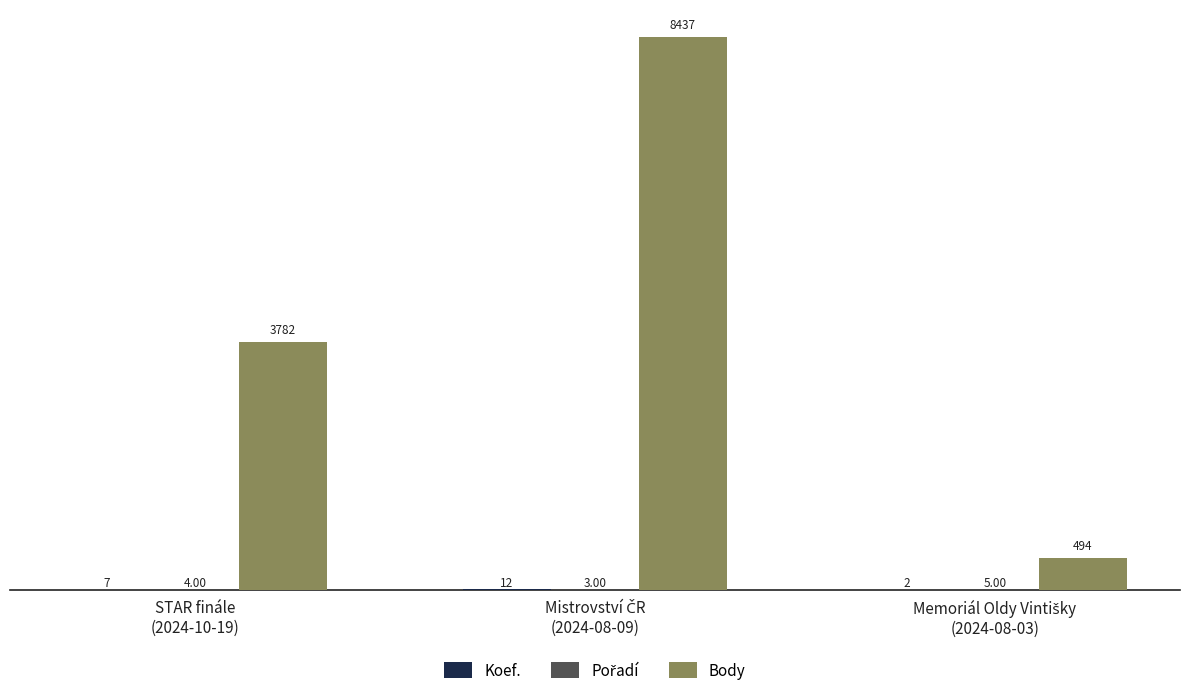

Which series has the largest total across all categories?

Body